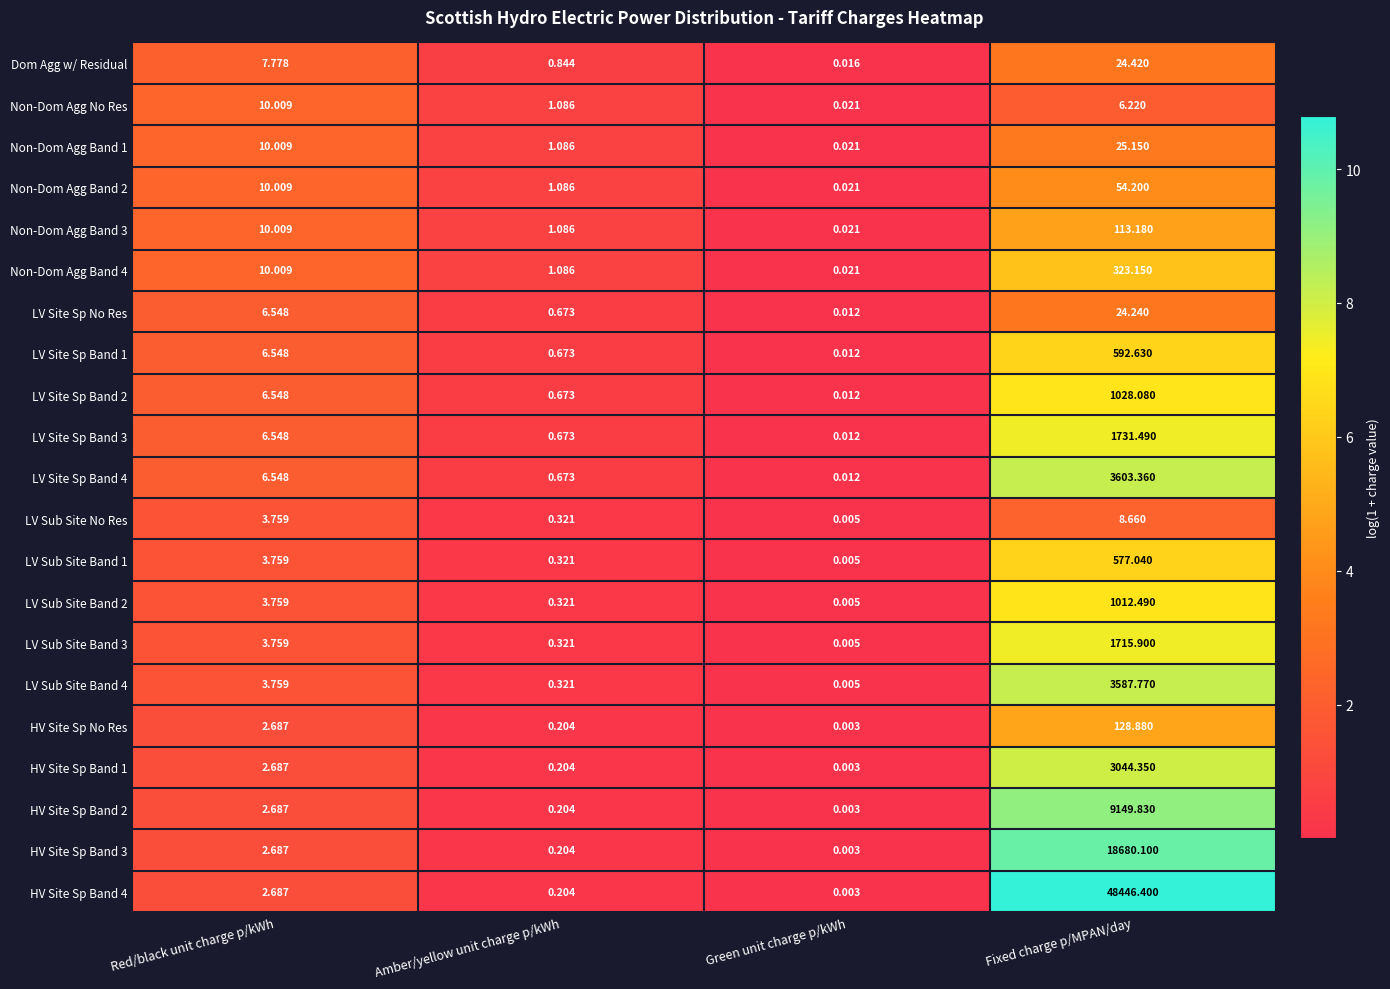

Rank the categories by Non-Dom Agg Band 4 value from highest to lowest.

Fixed charge p/MPAN/day, Red/black unit charge p/kWh, Amber/yellow unit charge p/kWh, Green unit charge p/kWh